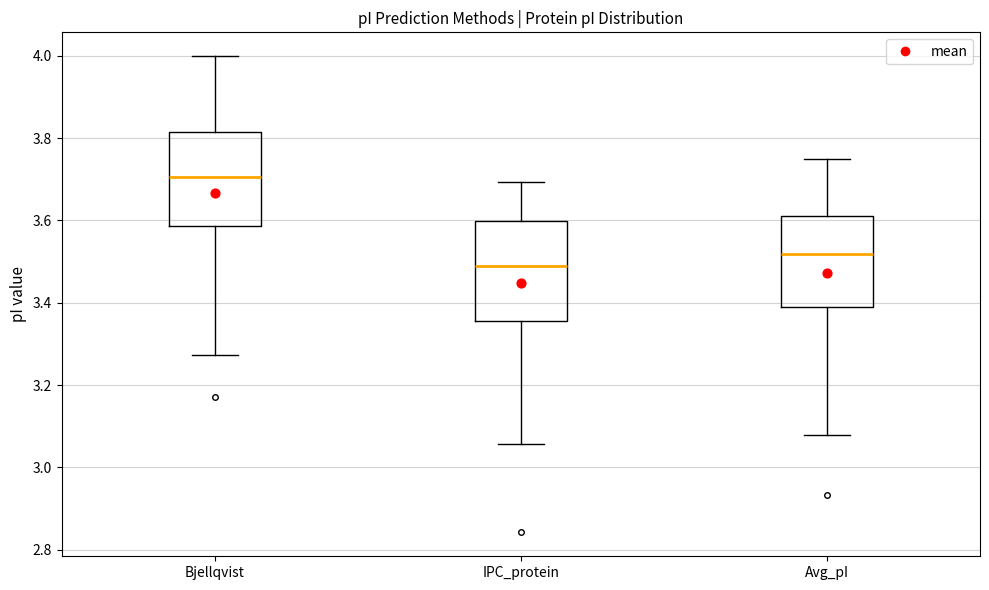

Reading left to right, read every box against the y-axis: the position of its median line, the range the box covers, and the ends of its whiskers. The values are not printed on the chart, so give them approximately, as read against the axis.

Bjellqvist: median 3.70, box 3.58 to 3.82, whiskers 3.28 to 4.00
IPC_protein: median 3.50, box 3.36 to 3.60, whiskers 3.06 to 3.70
Avg_pI: median 3.52, box 3.40 to 3.62, whiskers 3.08 to 3.74